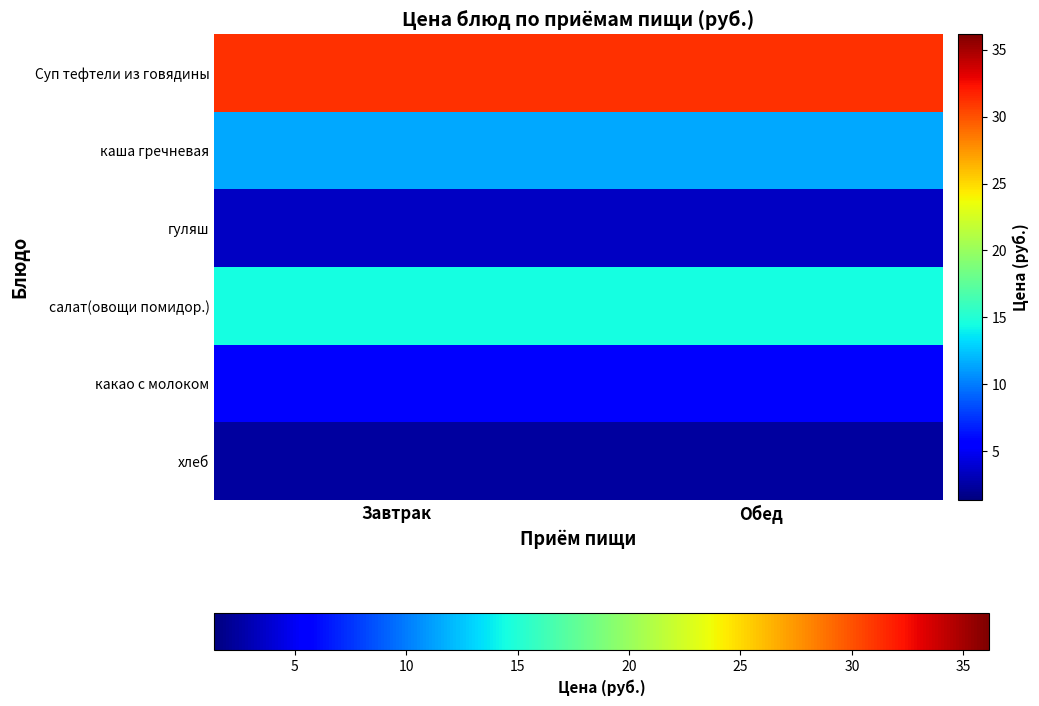

What is the difference between the highest and lowest values at Обед?

28.8